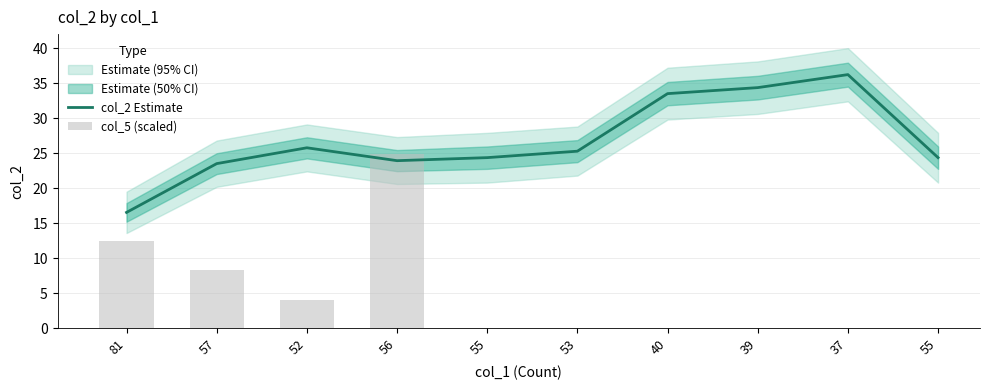

Rank the categories by value from highest to lowest.

37, 39, 40, 52, 53, 55, 55, 56, 57, 81